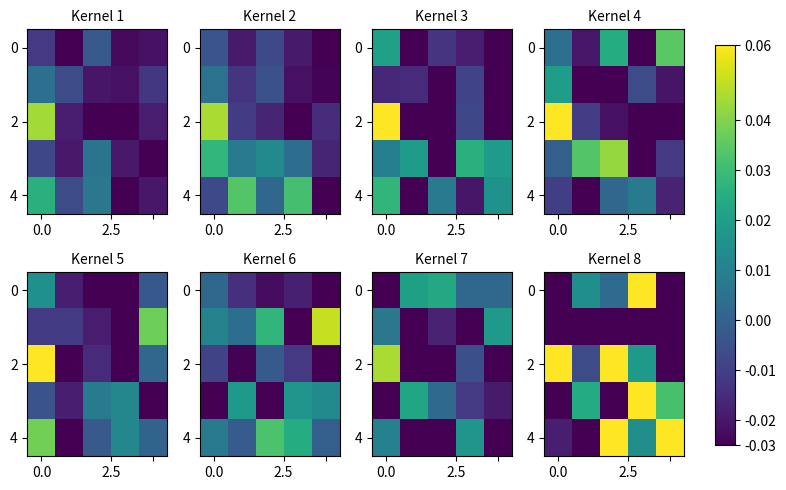

Count the number of categories in the chart.

5